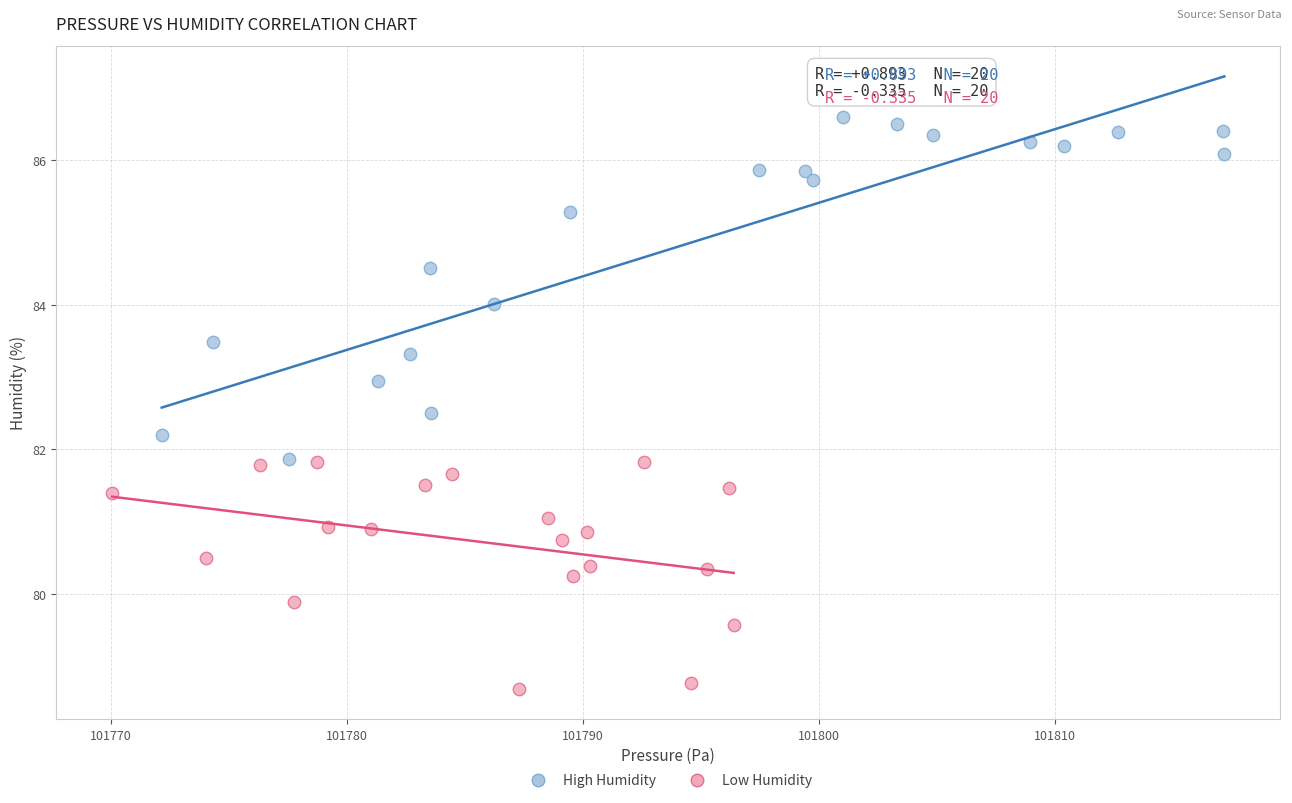

What are all the series names shown in the legend?

High Humidity, Low Humidity